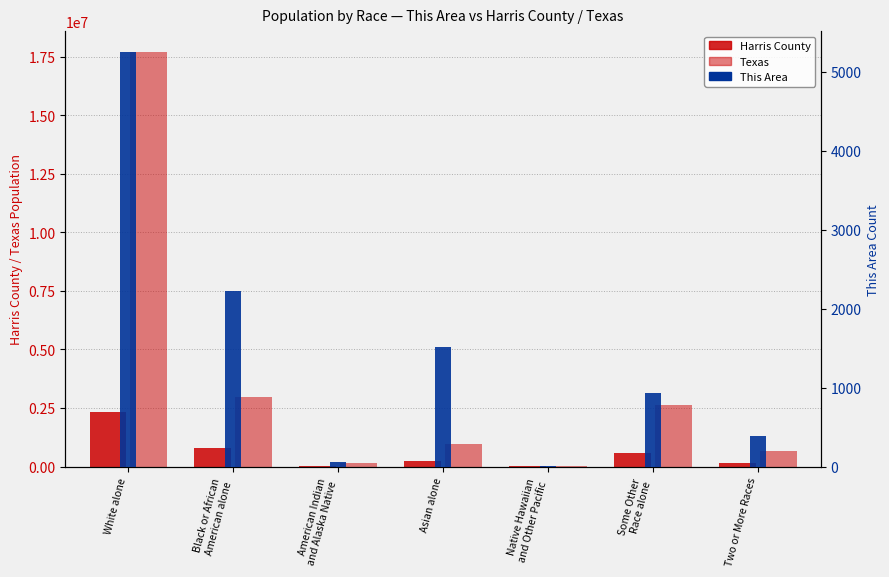

What is the difference between the maximum and minimum values in the Texas series?

17679896